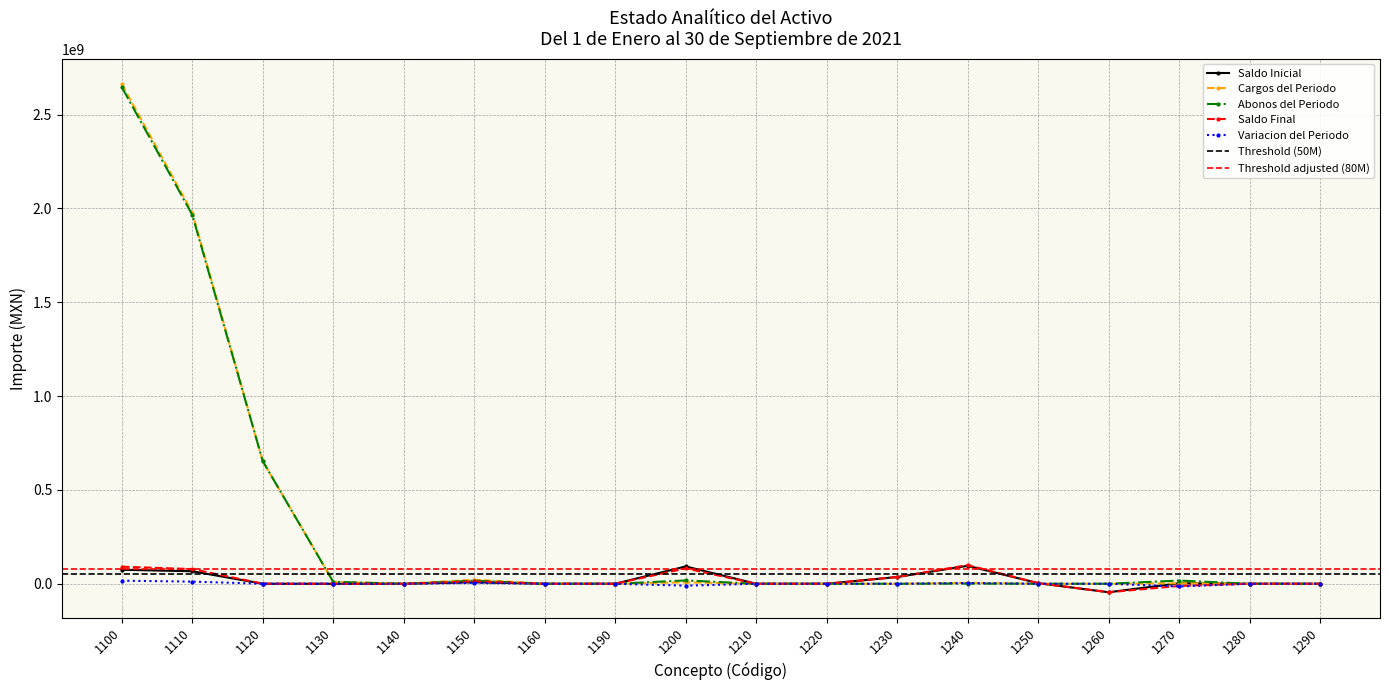

Between 1120 and 1130, which series saw the biggest shift?

Cargos del Periodo